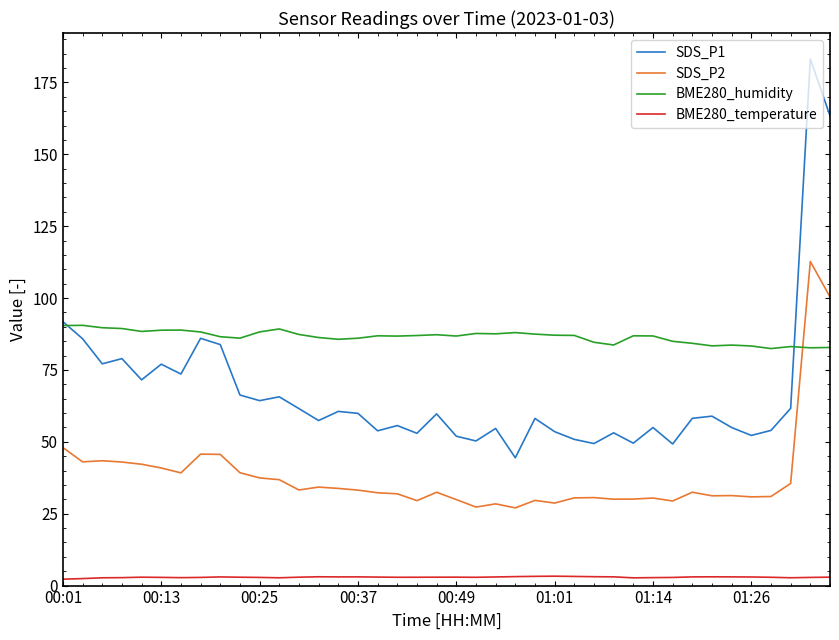

Which series has the largest total across all categories?

BME280_humidity